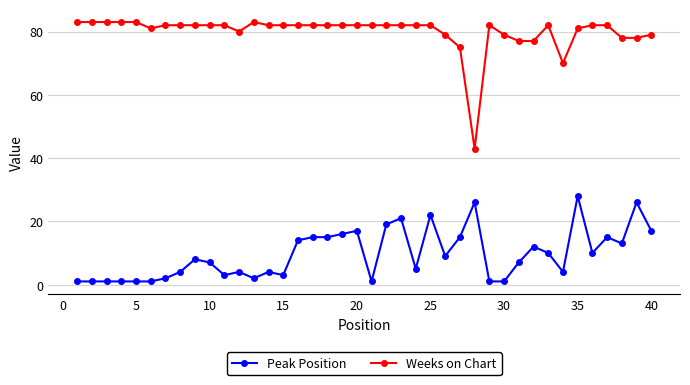

True or false: Weeks on Chart has more than 1 interior local peaks.

True